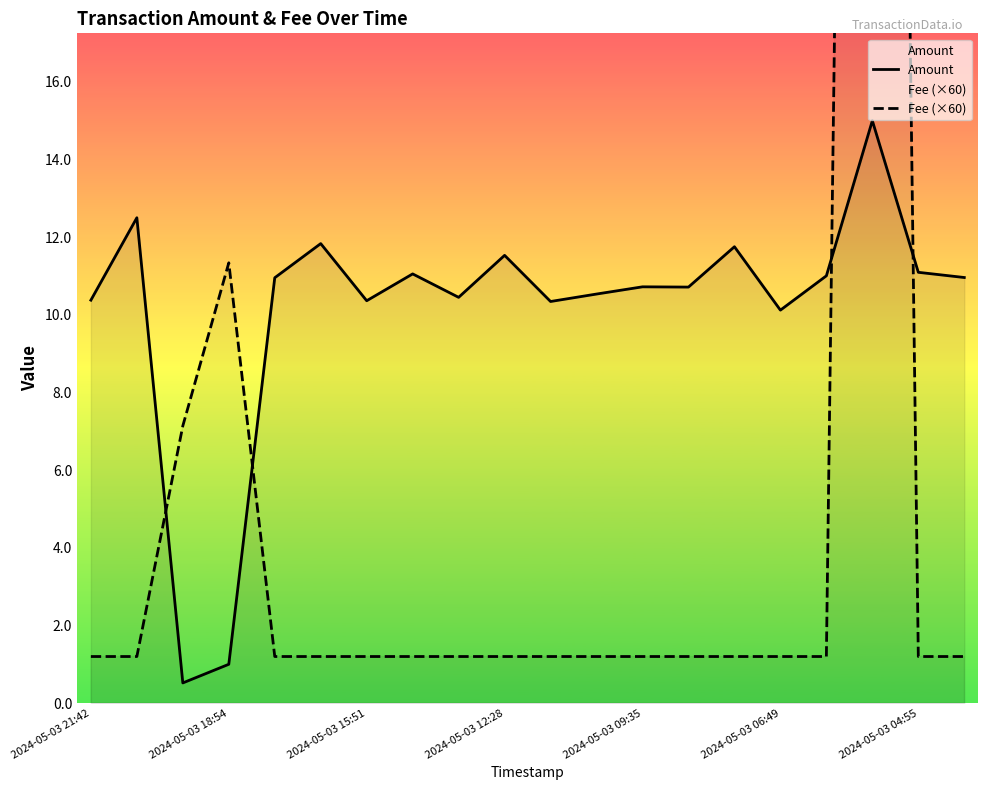

True or false: Amount has a value of 10.4 at 2024-05-03 15:51.

True